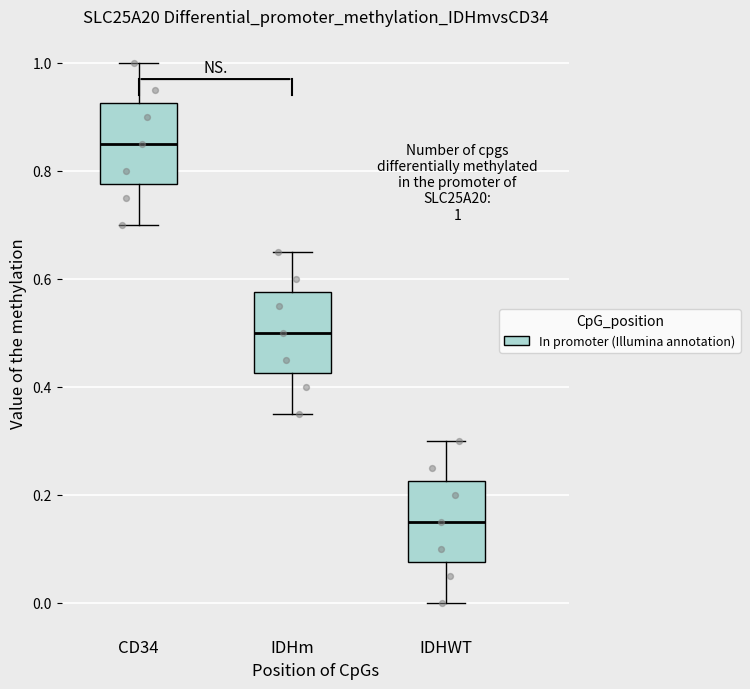

Which box's median line is the lowest?

IDHWT